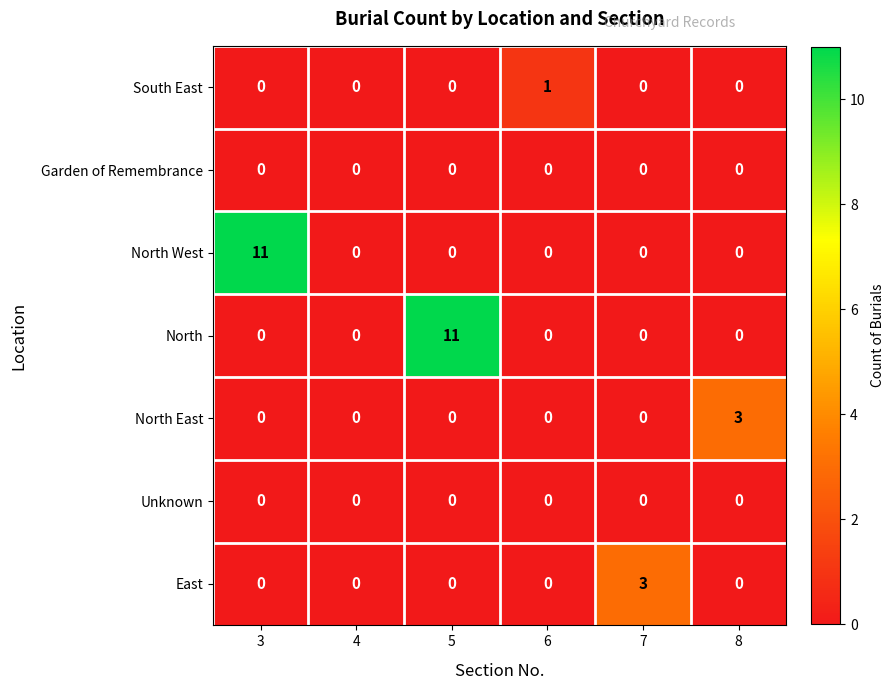

Which series changed the most between 3 and 6?

North West